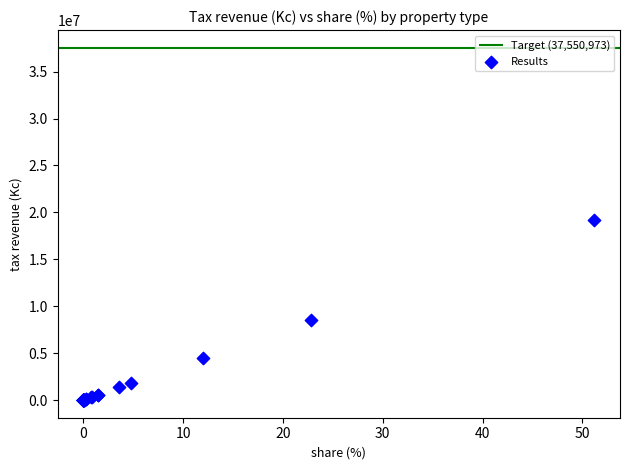

What Y value in the scatter plot is closest to 9613048?

8572887.0